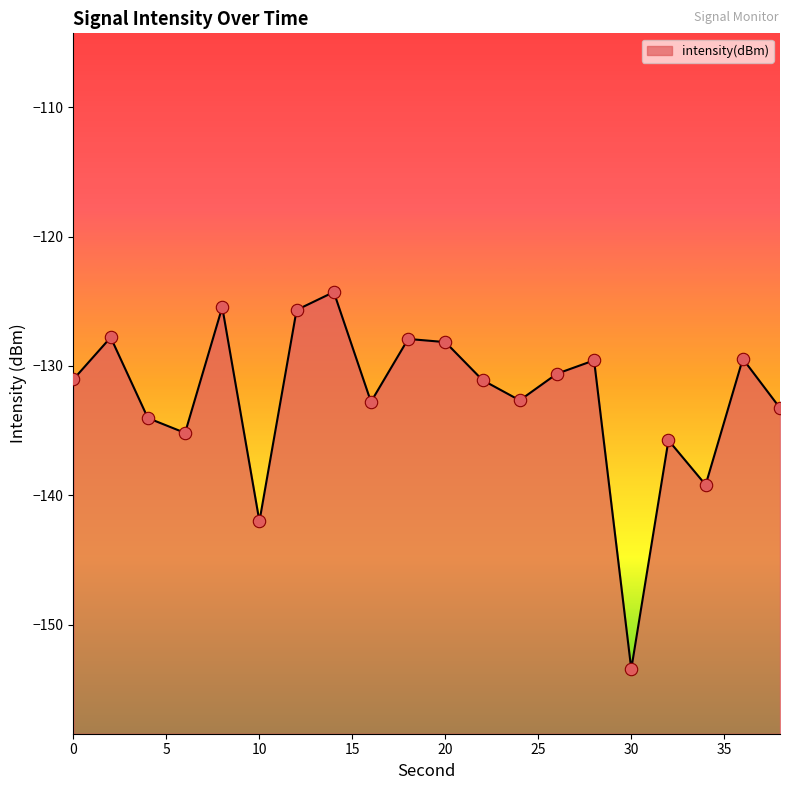

Which has a higher value, 10 or 20?

20